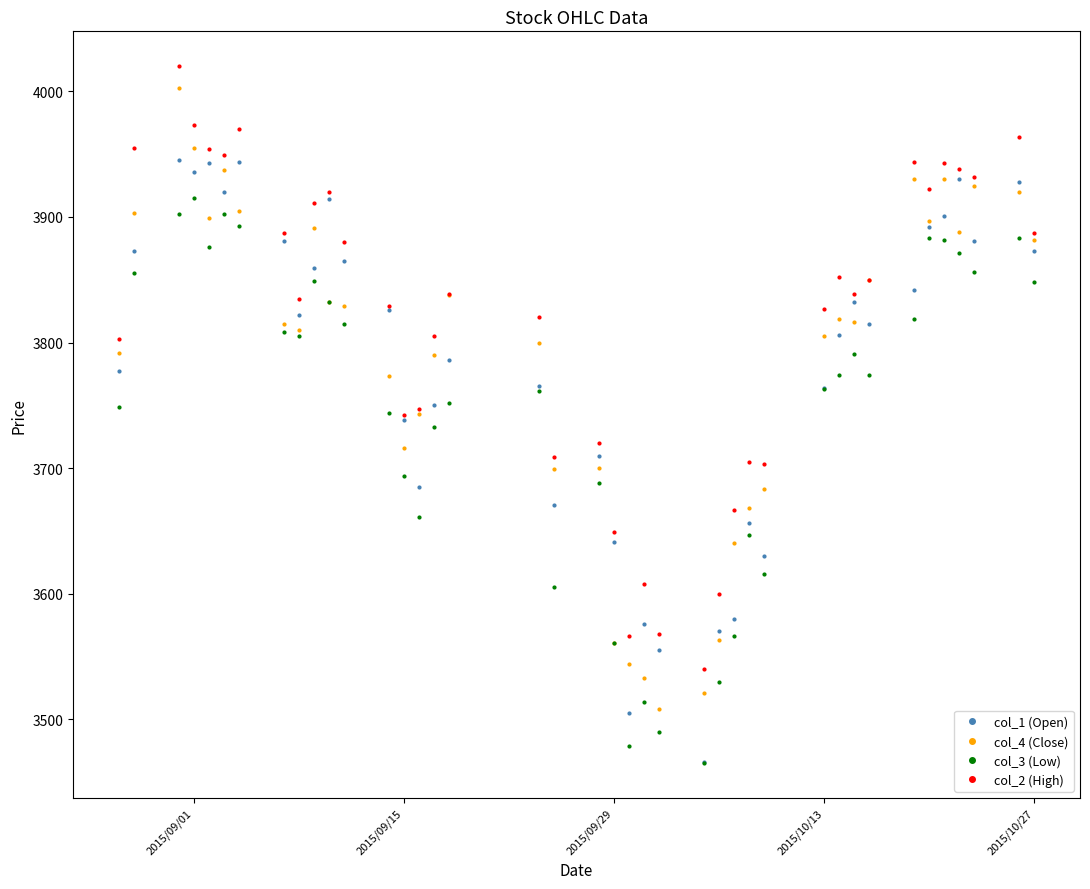

What is the minimum value for col_2 (High)?

3540